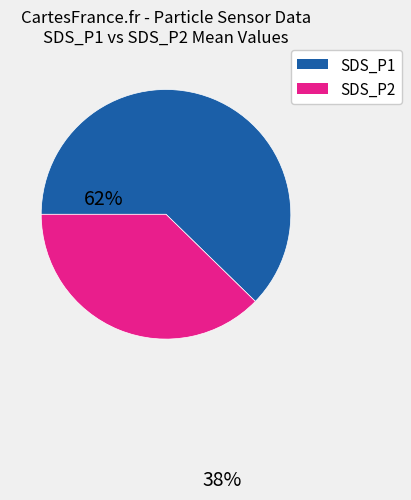

Is there any slice that represents more than half of the pie?

Yes